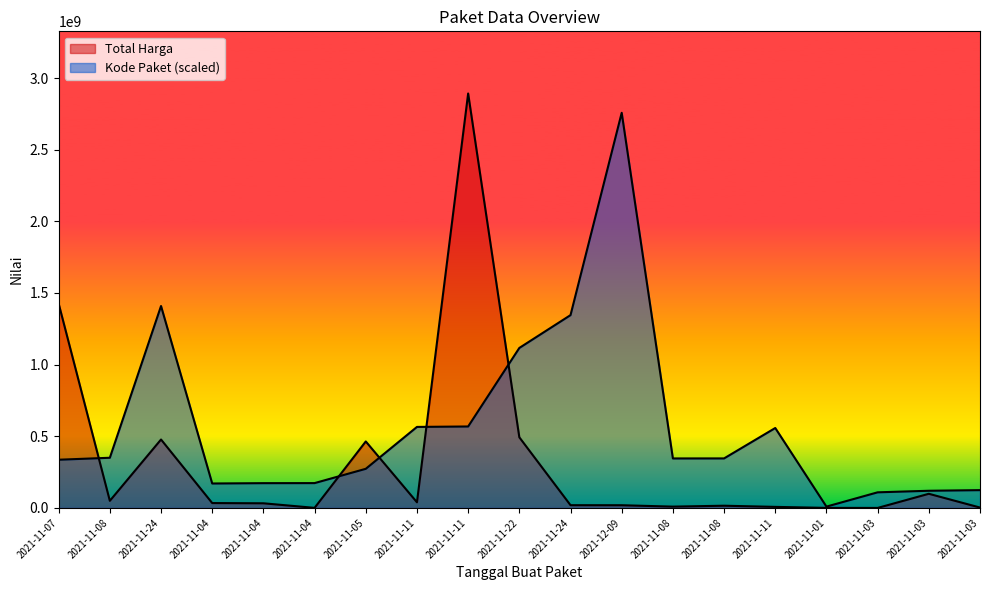

Rank the series by their average value, from lowest to highest.

Total Harga, Kode Paket